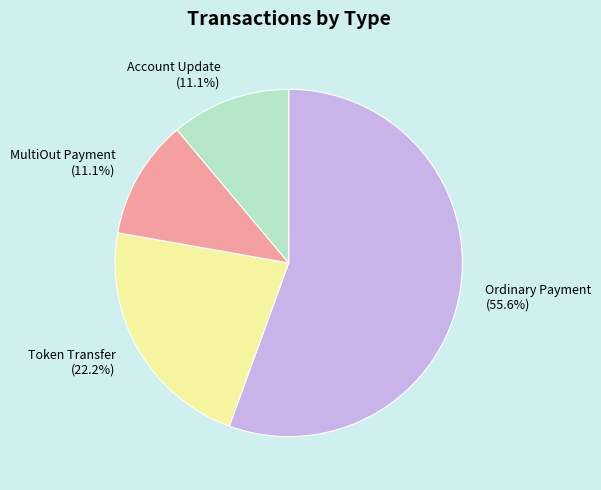

Count the number of slices in the pie.

4